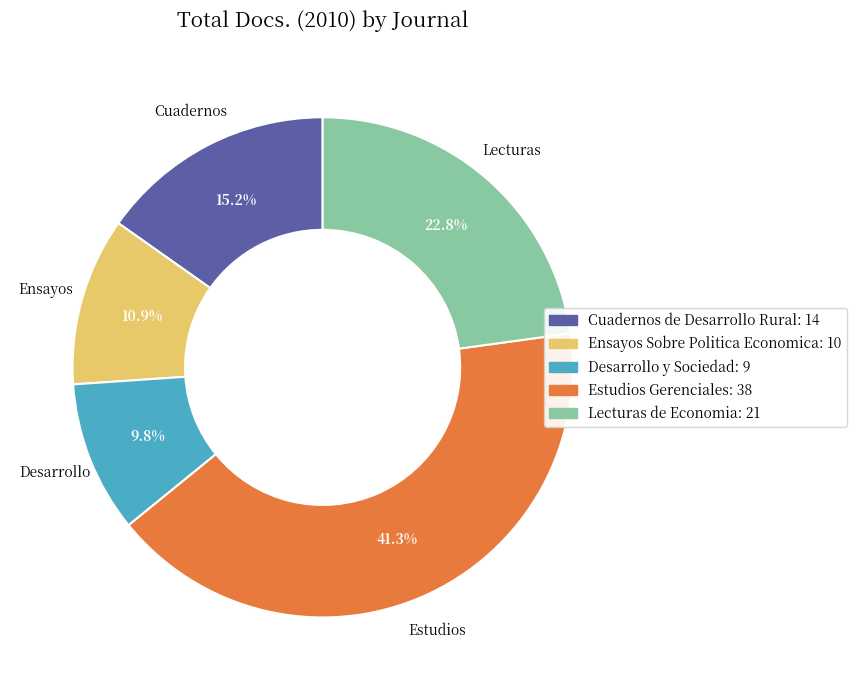

Does Ensayos Sobre Politica Economica account for over 50% of the chart?

No